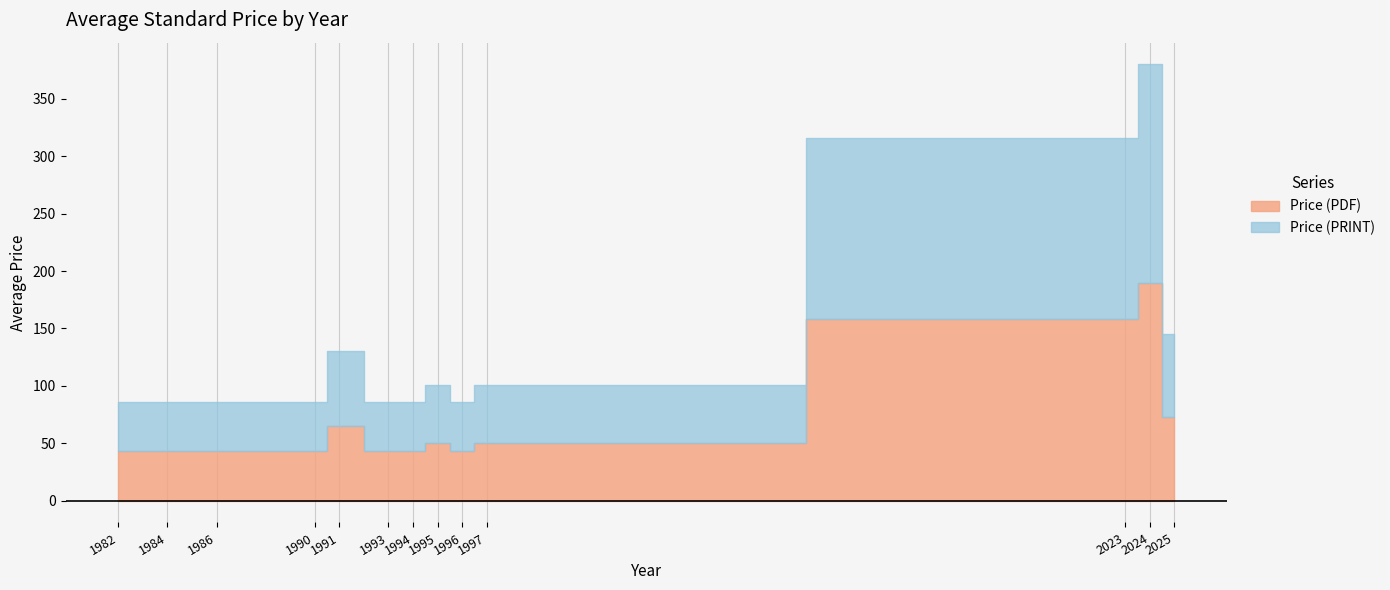

In Price (PDF), how many points are lower than both neighbors (excluding endpoints)?

1